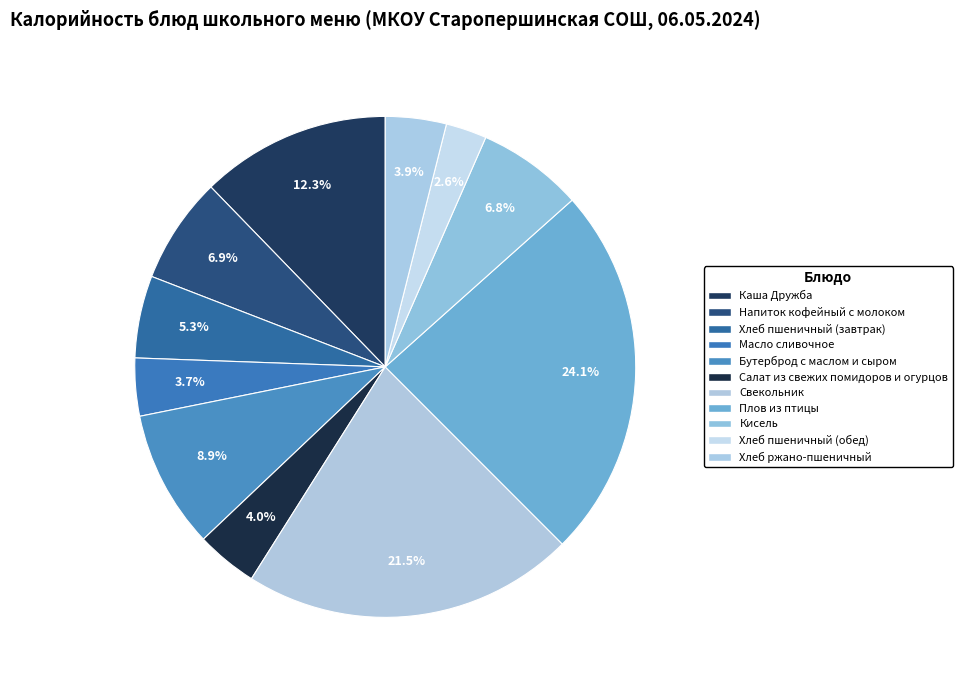

How many slices are in this pie chart?

11